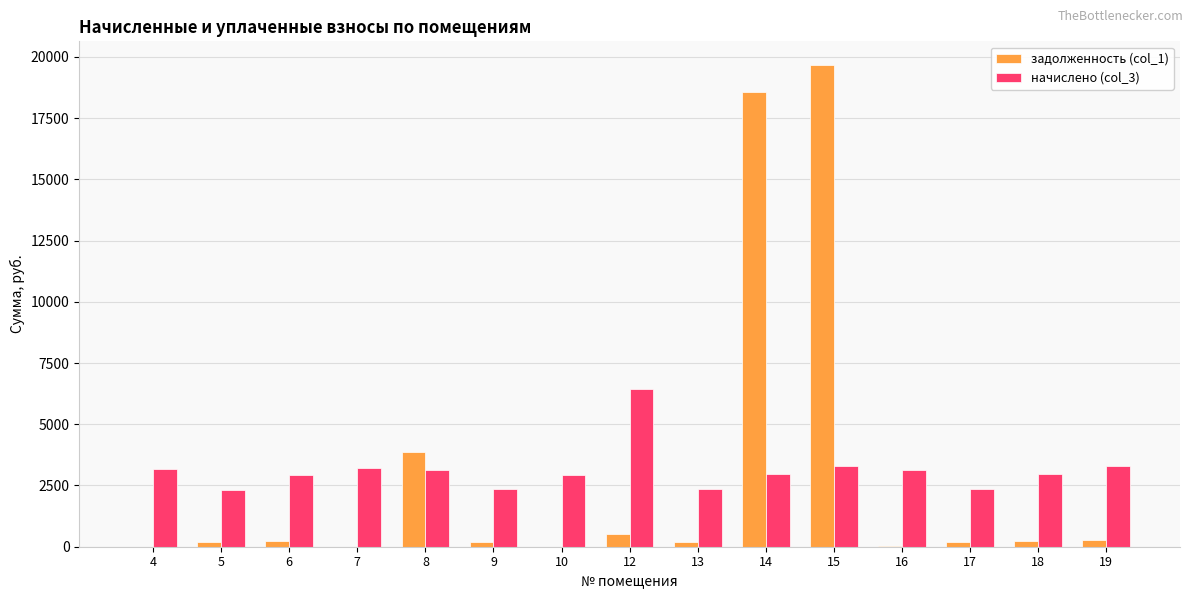

At which category is the sum across all series the highest?

15